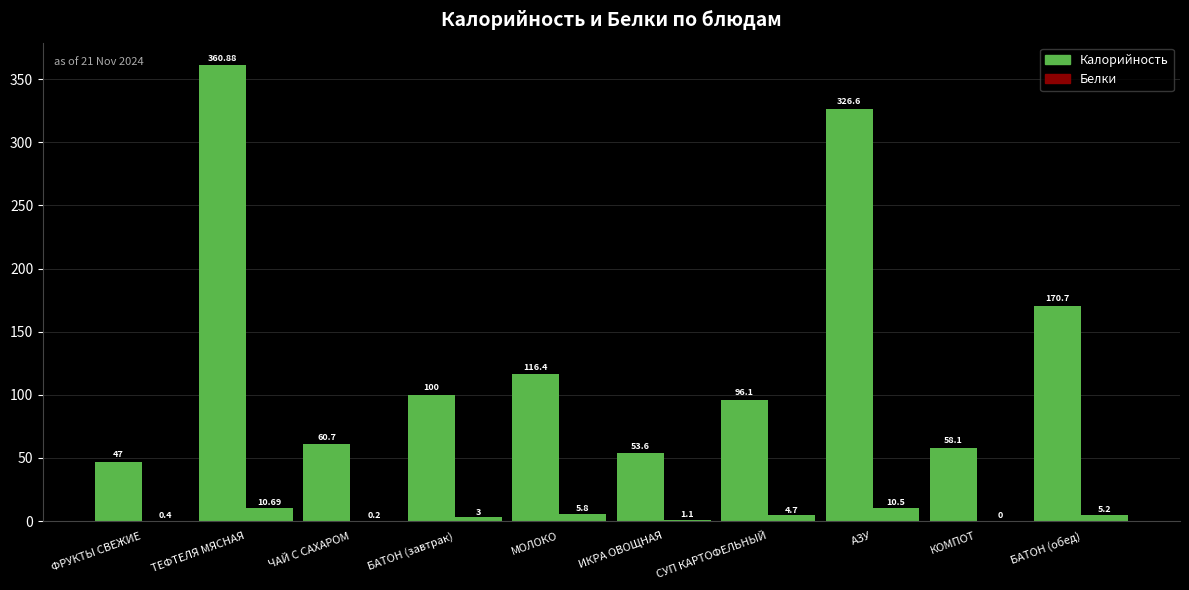

True or false: Калорийность has a value of 103.2 at КОМПОТ.

False